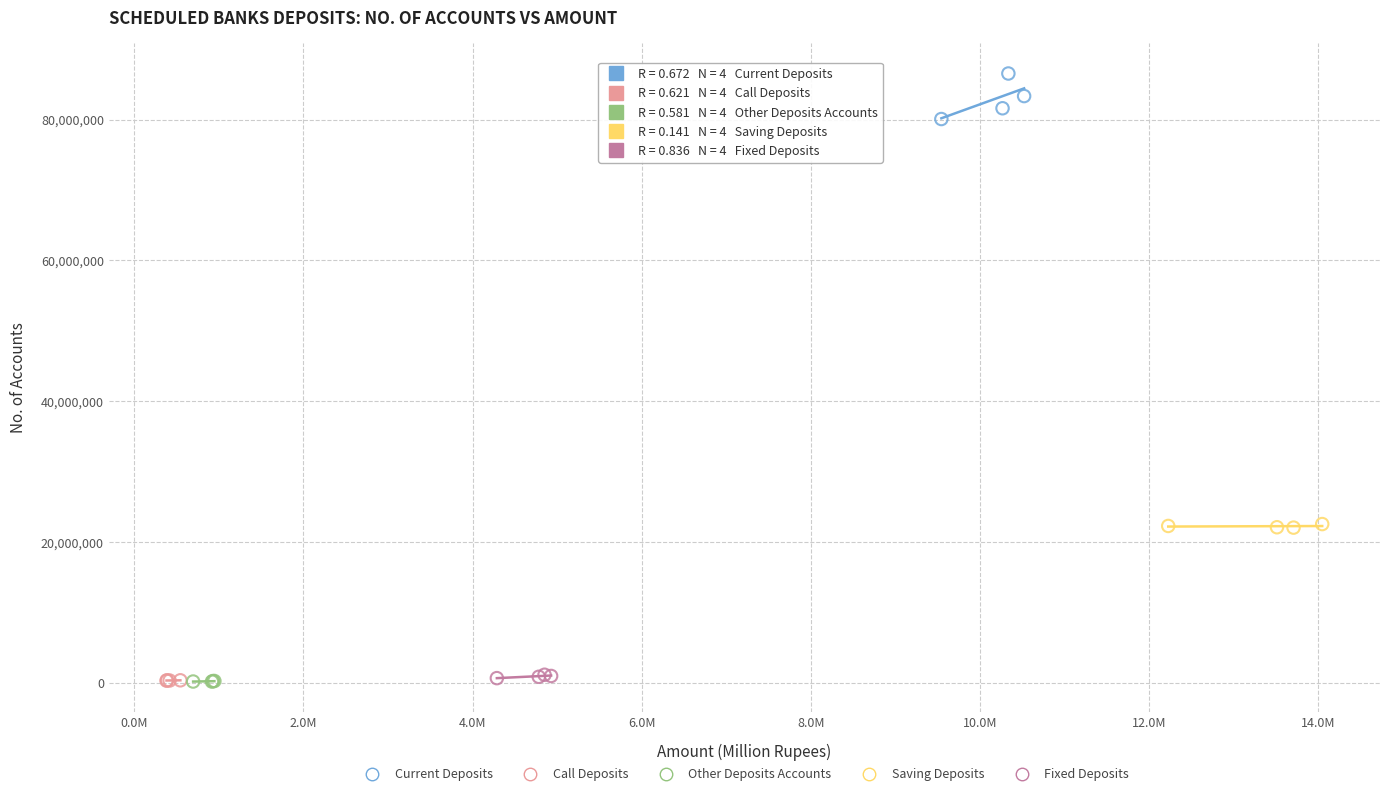

Which series contains the highest Y value?

Current Deposits